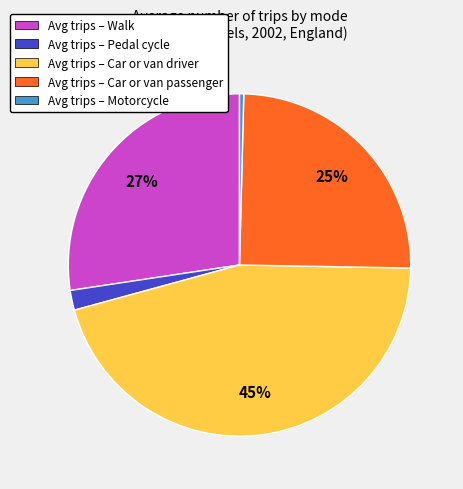

Is Avg trips – Pedal cycle the majority of the pie?

No